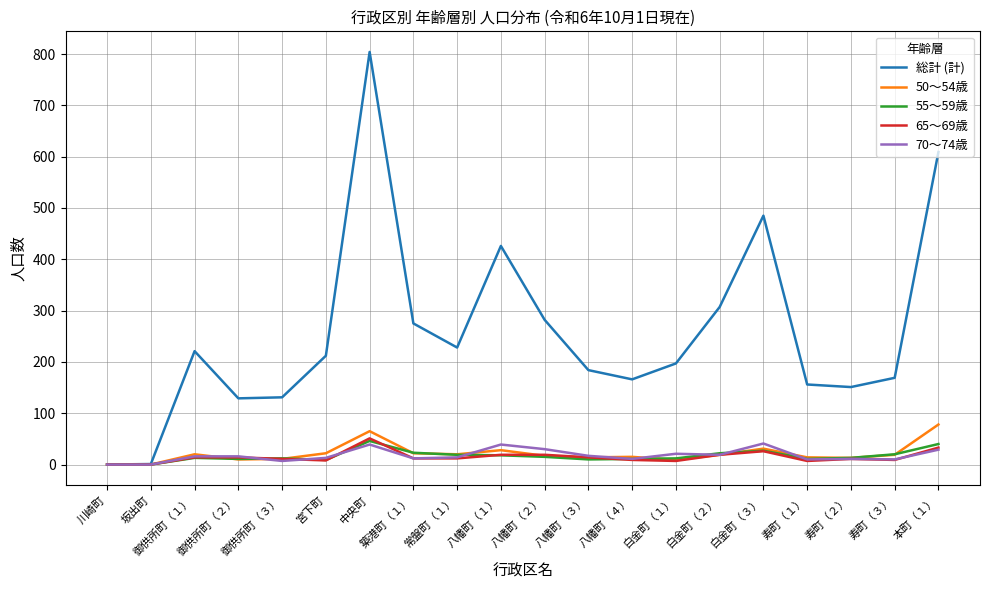

Count the number of data series in this chart.

5